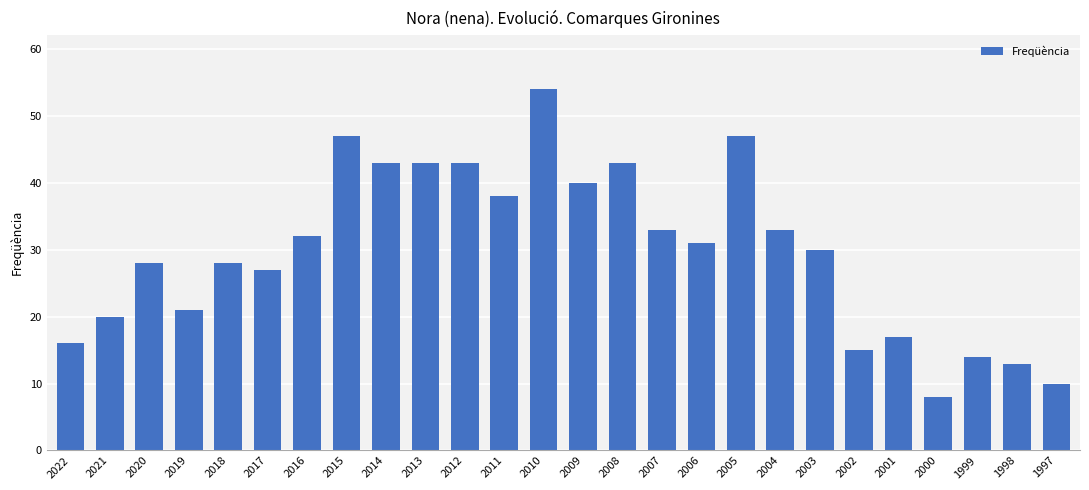

What is the ratio of the value at 2016 to the value at 2019?

1.5